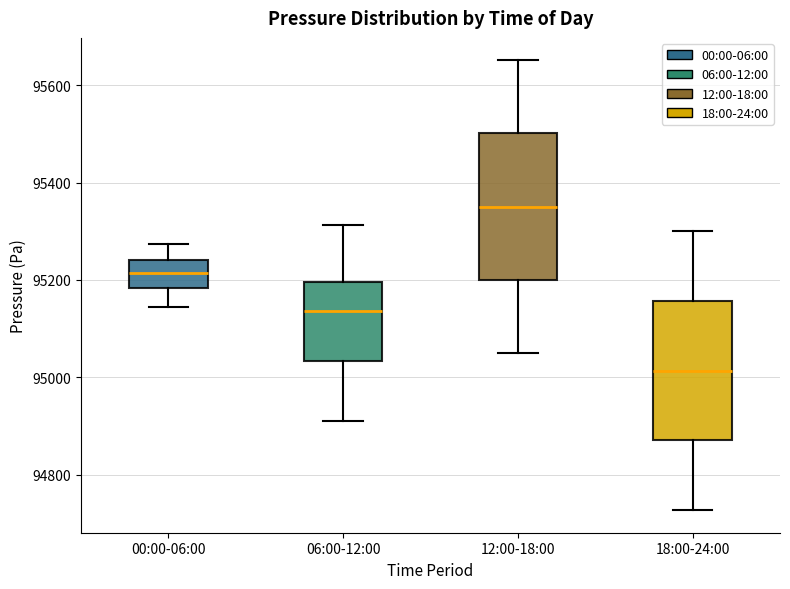

Reading left to right, transcribe this box plot: for each box, give where its median line is, the range the box spans, and where its two whiskers end, as read against the y-axis. The values are not printed on the chart, so give them approximately, as read against the axis.

00:00-06:00: median 95220, box 95180 to 95240, whiskers 95140 to 95280
06:00-12:00: median 95140, box 95040 to 95200, whiskers 94900 to 95320
12:00-18:00: median 95360, box 95200 to 95500, whiskers 95060 to 95660
18:00-24:00: median 95020, box 94880 to 95160, whiskers 94720 to 95300